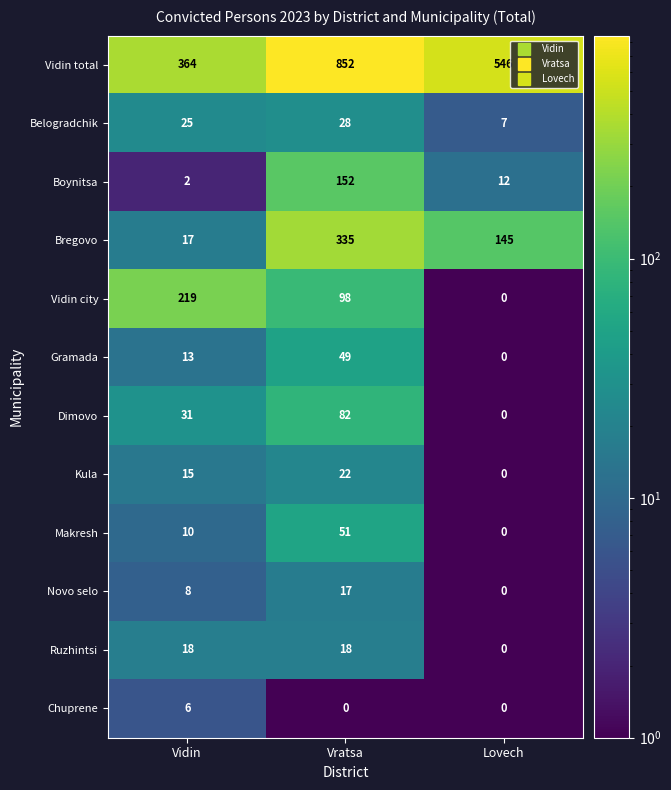

Is it true that Kula equals 8 at Lovech?

False